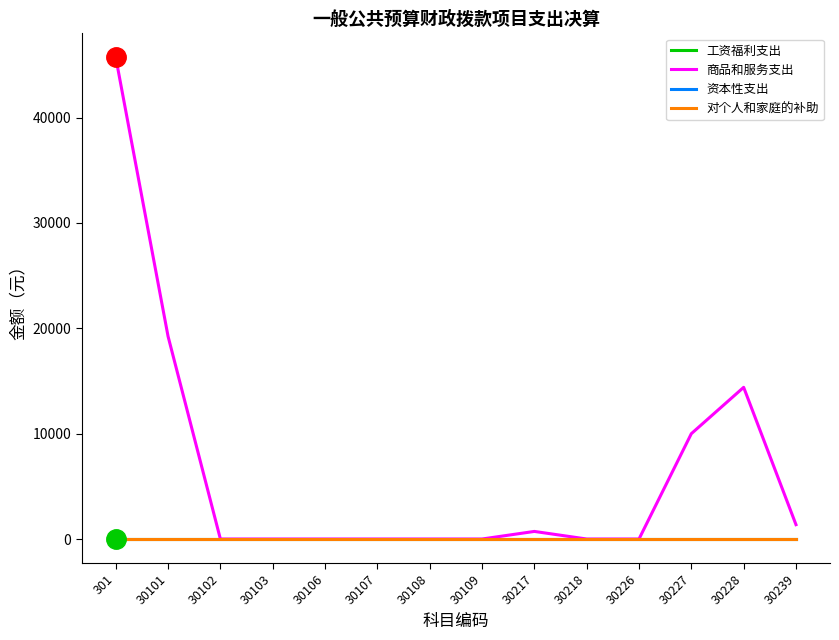

Is this an area chart (filled region under the line)?

No